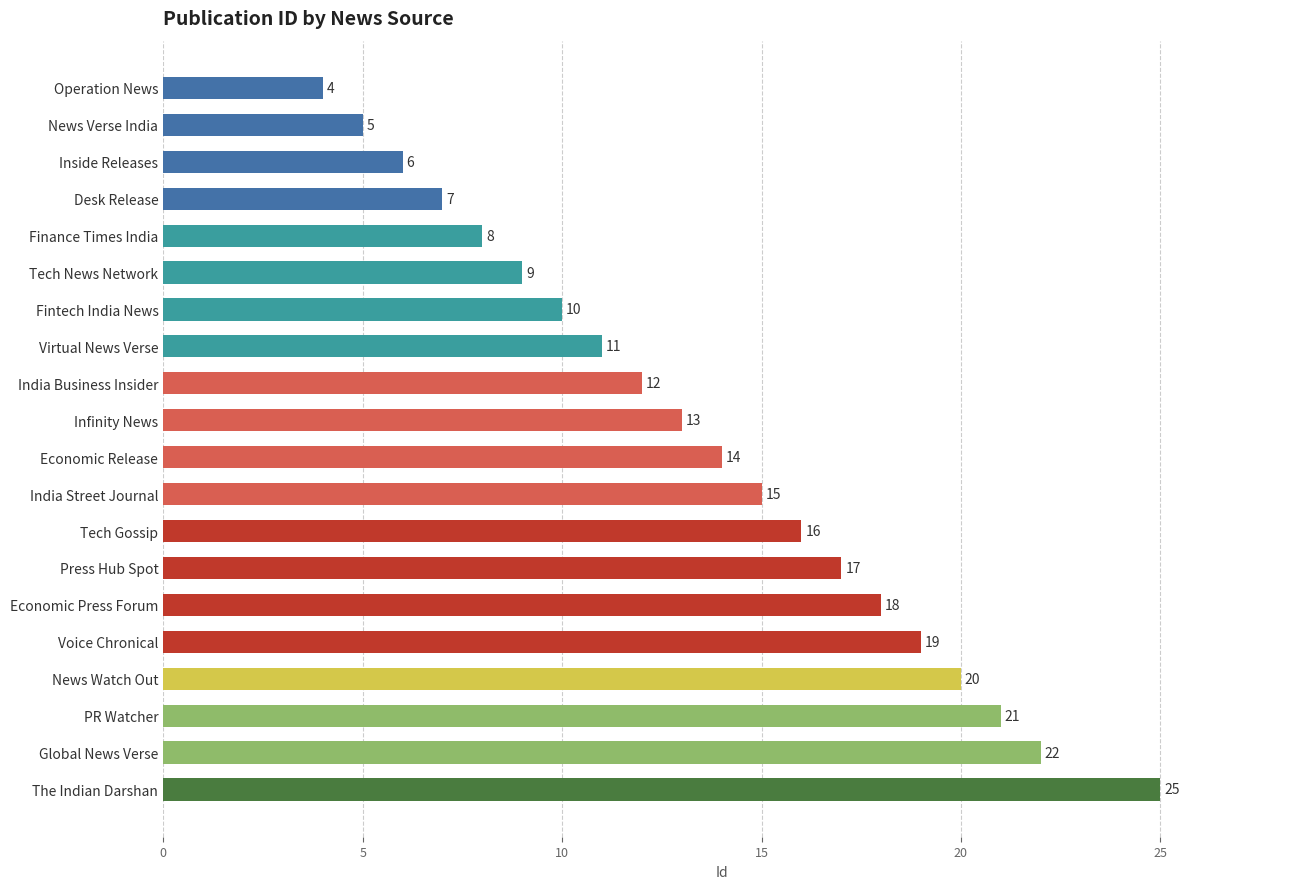

Are the bars horizontal?

Yes